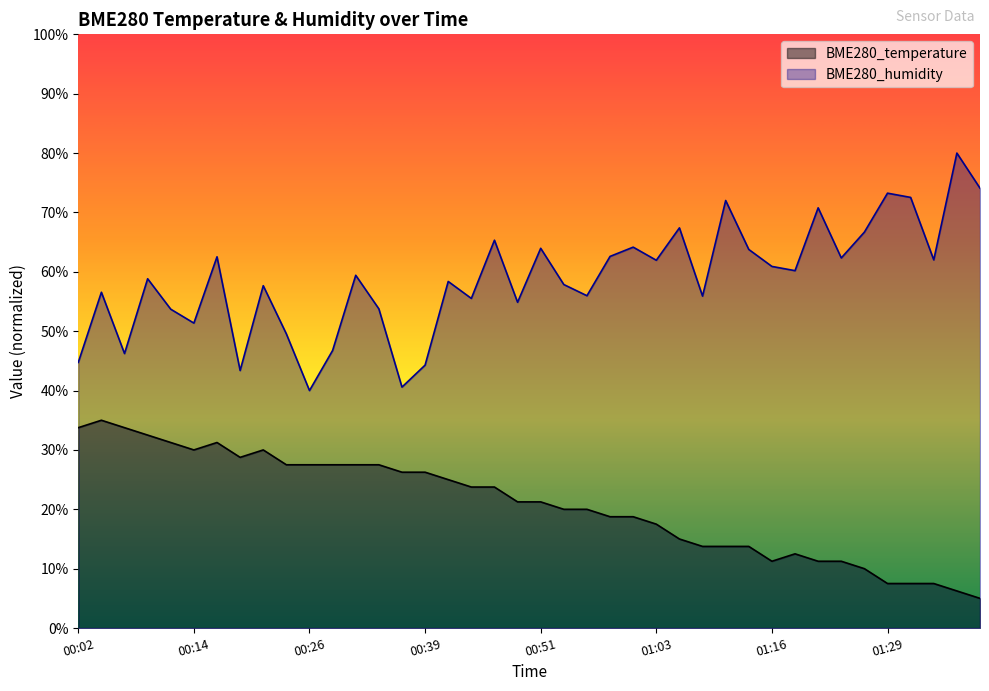

What position from the right is 01:37?

2